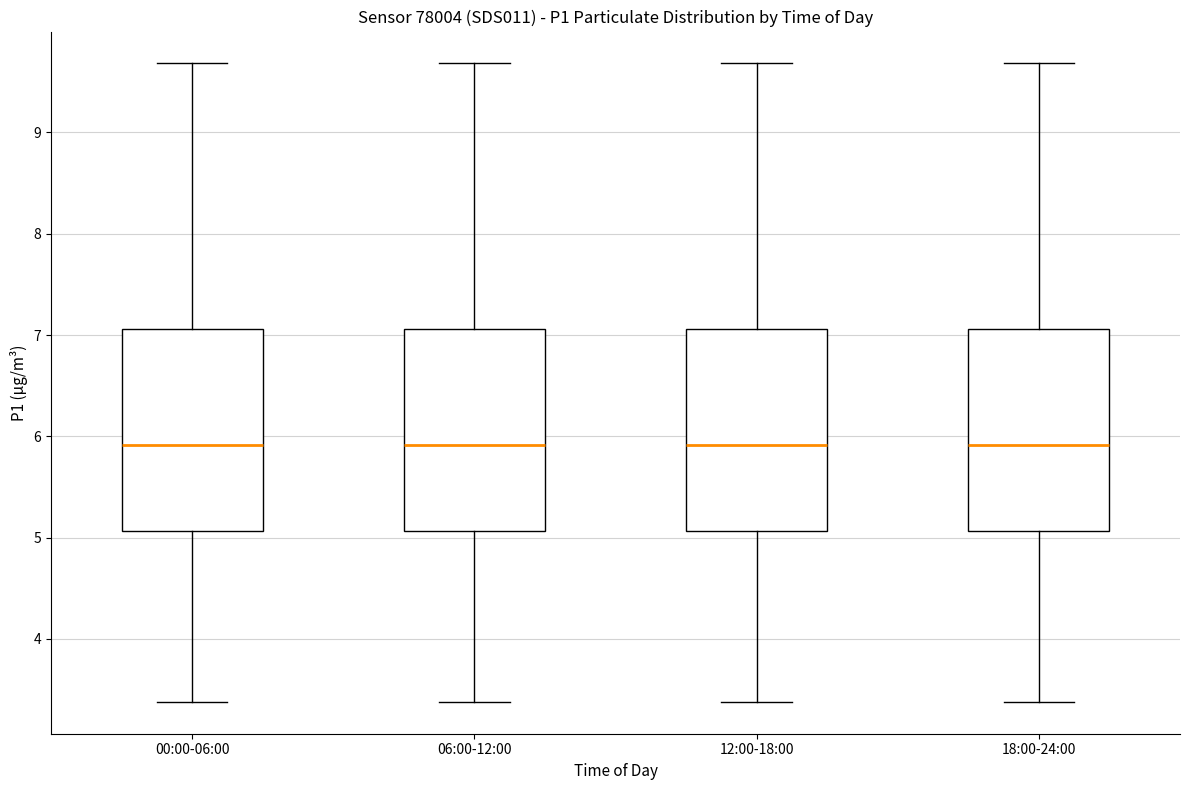

Reading left to right, read every box against the y-axis: the position of its median line, the range the box covers, and the ends of its whiskers. The values are not printed on the chart, so give them approximately, as read against the axis.

00:00-06:00: median 5.9, box 5.1 to 7.1, whiskers 3.4 to 9.7
06:00-12:00: median 5.9, box 5.1 to 7.1, whiskers 3.4 to 9.7
12:00-18:00: median 5.9, box 5.1 to 7.1, whiskers 3.4 to 9.7
18:00-24:00: median 5.9, box 5.1 to 7.1, whiskers 3.4 to 9.7